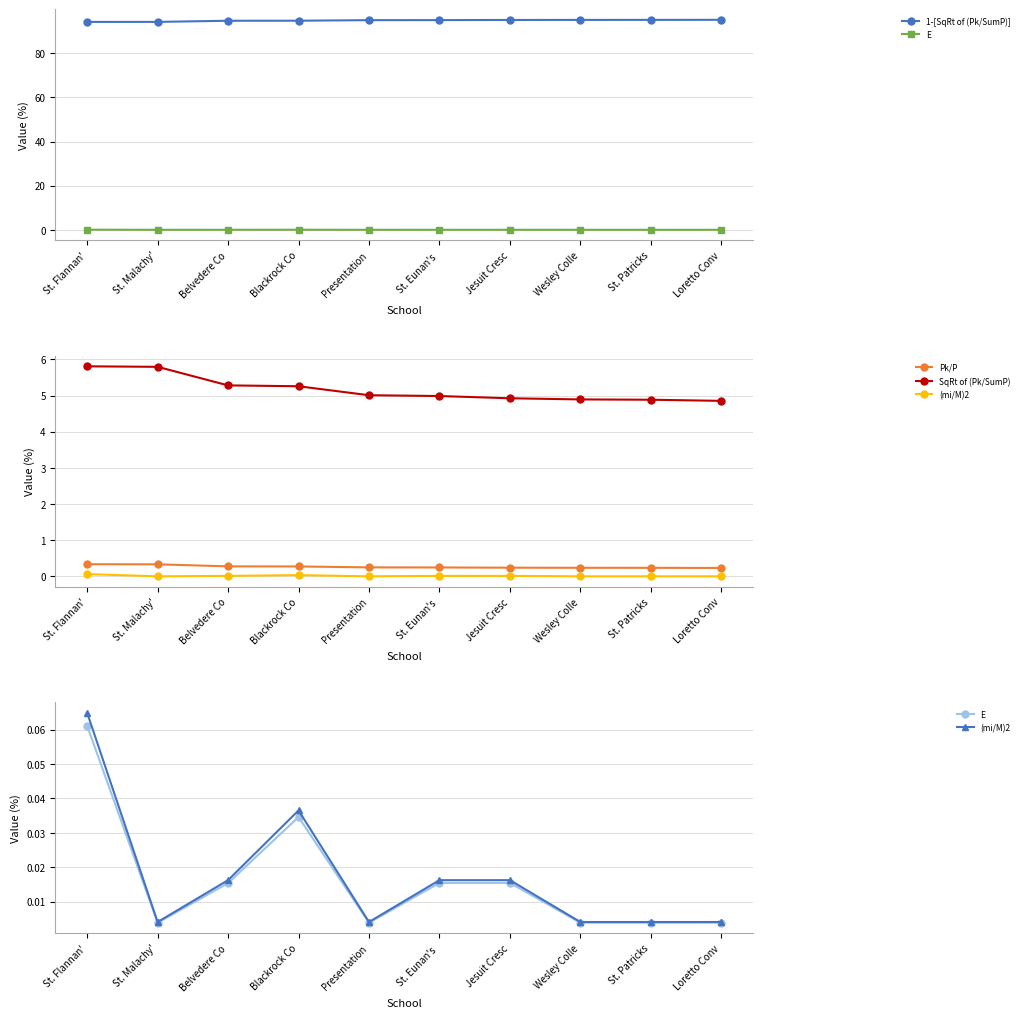

True or false: Pk/P has more than 2 interior local peaks.

False